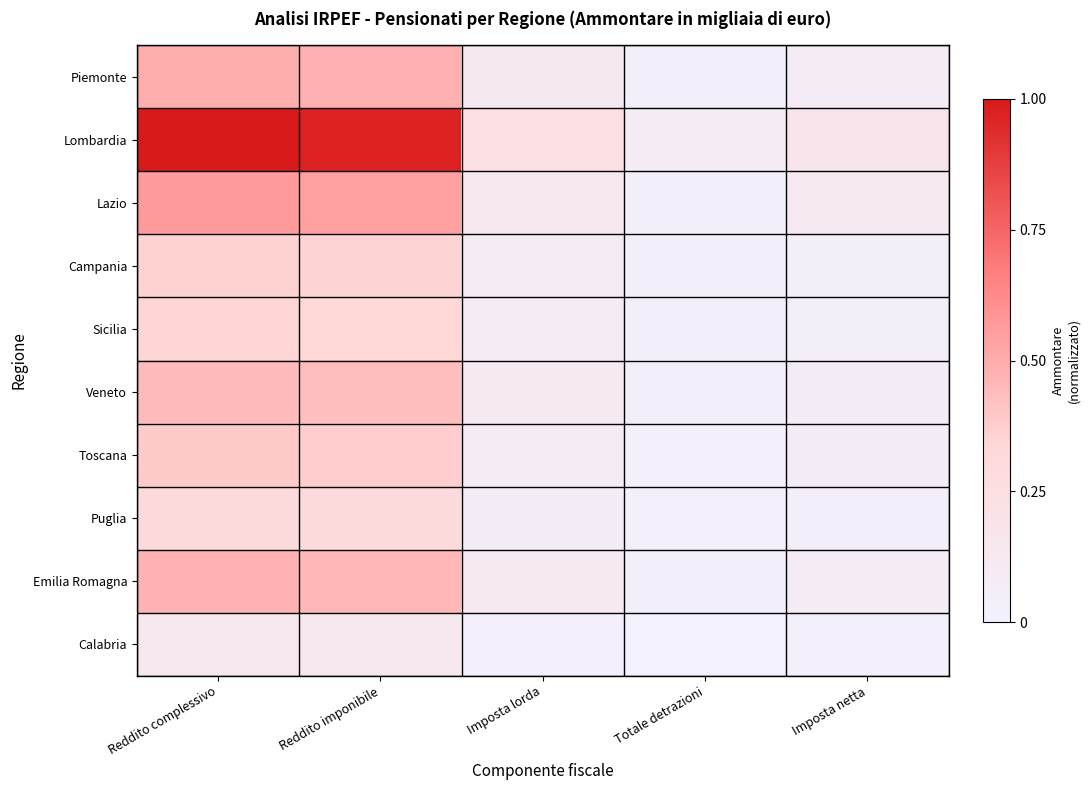

At which category is the sum across all series the highest?

Reddito complessivo